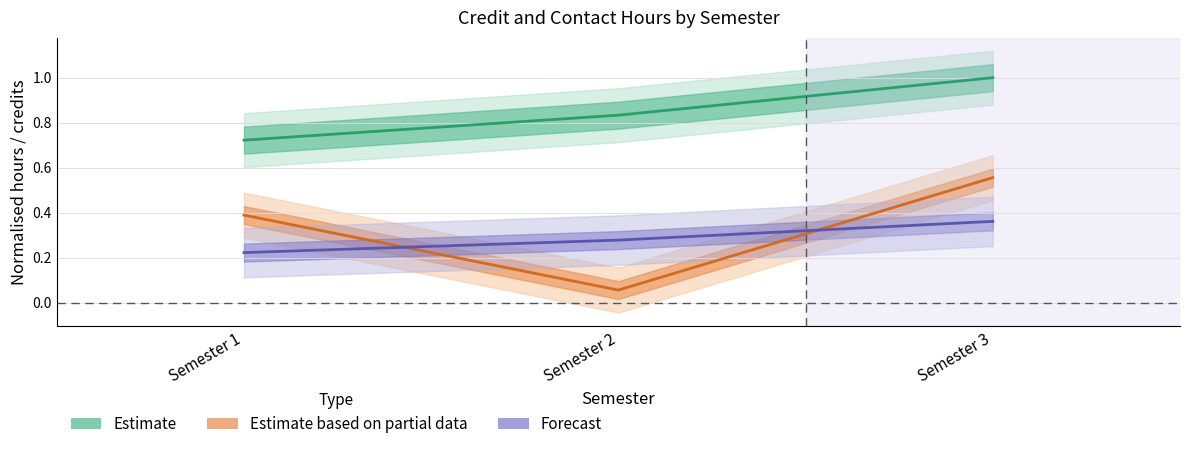

What is the spread (max minus min) of values at Semester 3?

0.6